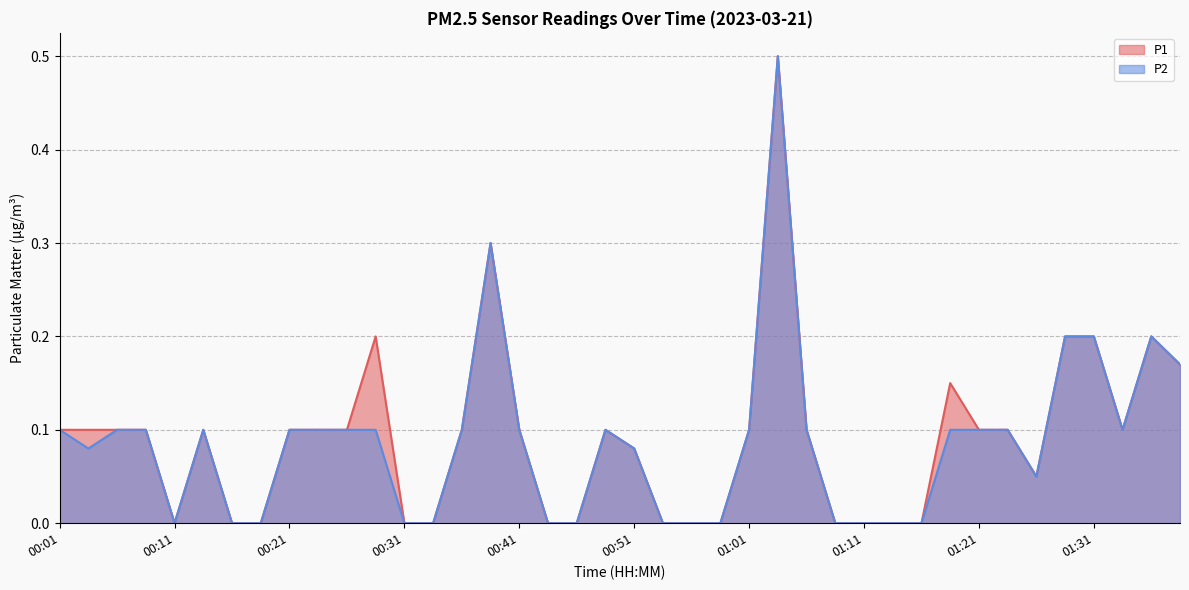

Which has a higher value, 00:39 or 00:46?

00:39